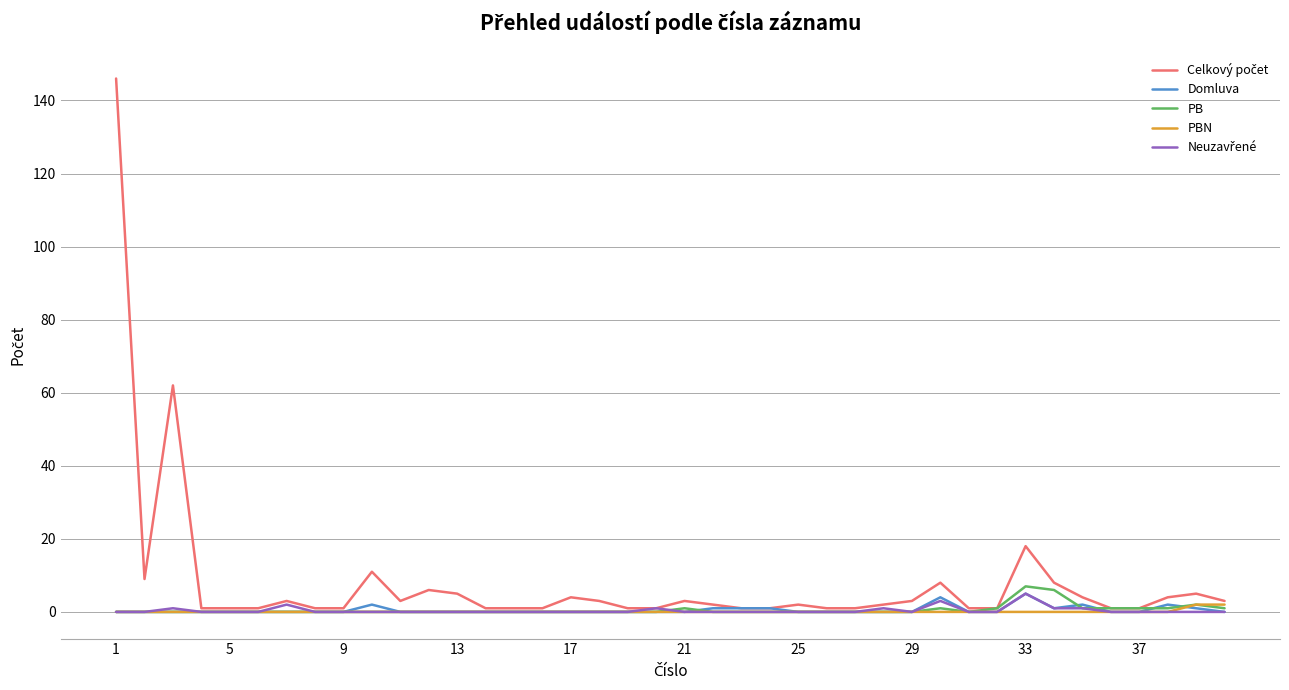

What is the maximum value for PB?

7